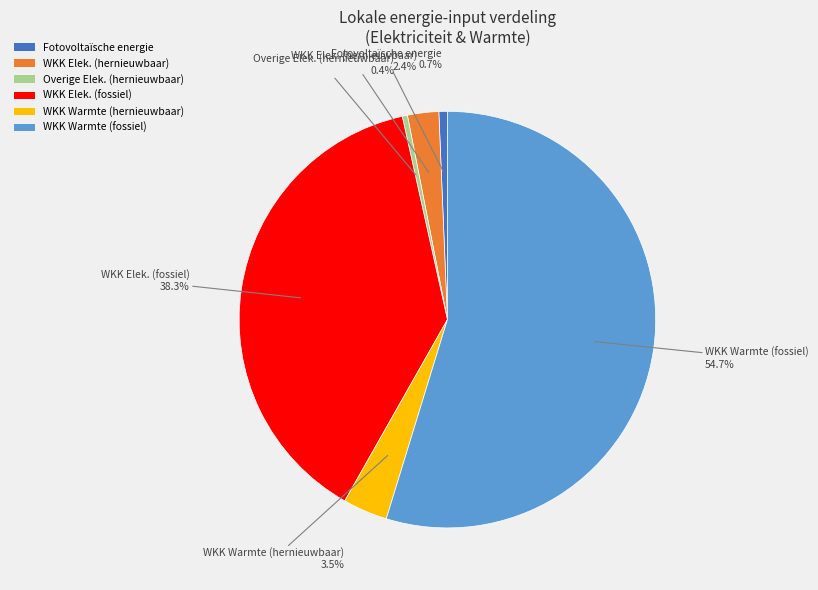

Which has a higher value, WKK Warmte (hernieuwbaar) or WKK Warmte (fossiel)?

WKK Warmte (fossiel)